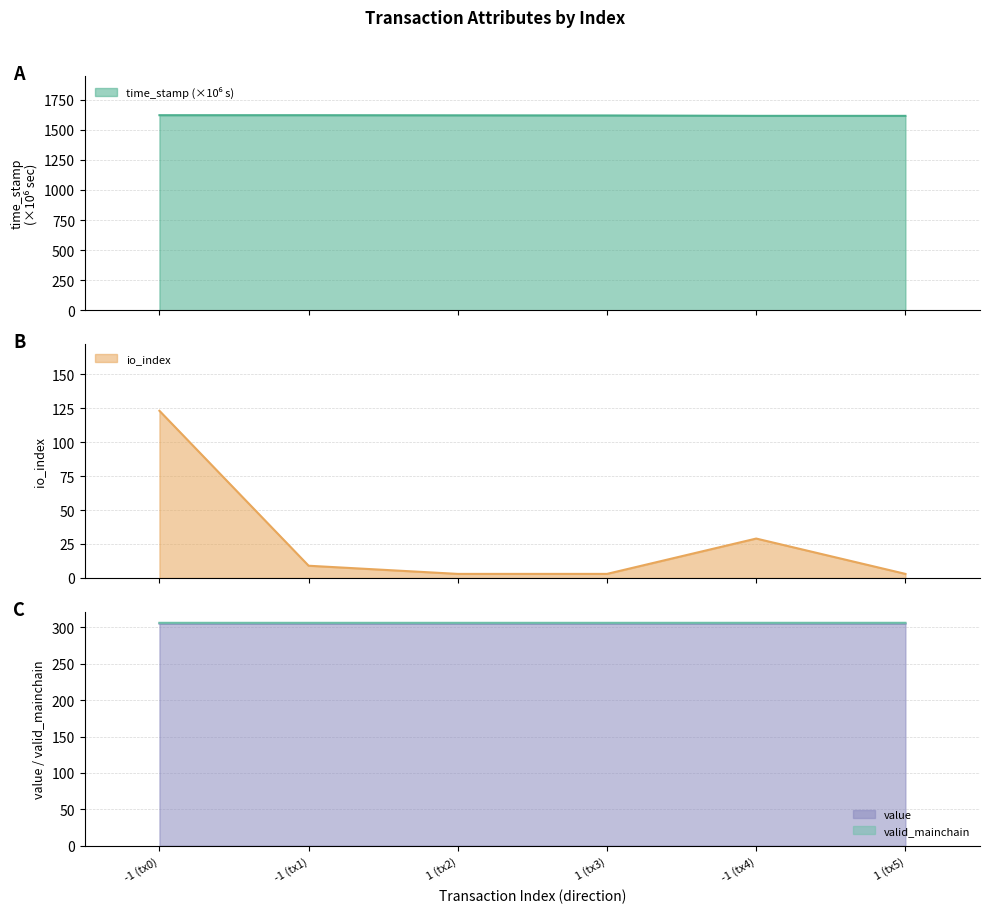

What is the sum of all value values?

1831.7